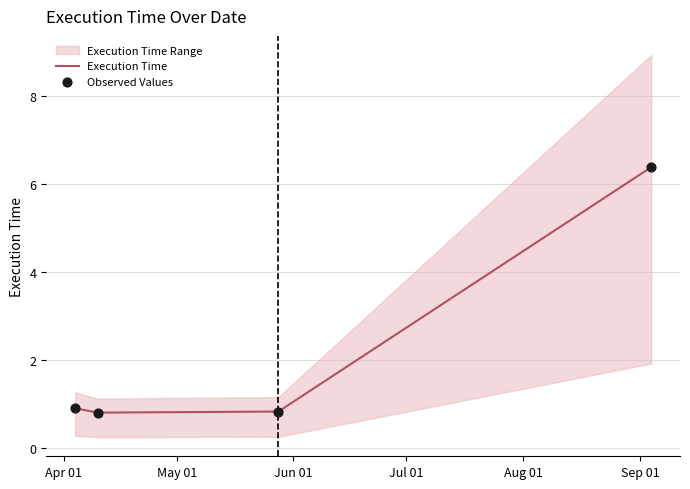

Which series has the widest spread of Y values?

Execution Time